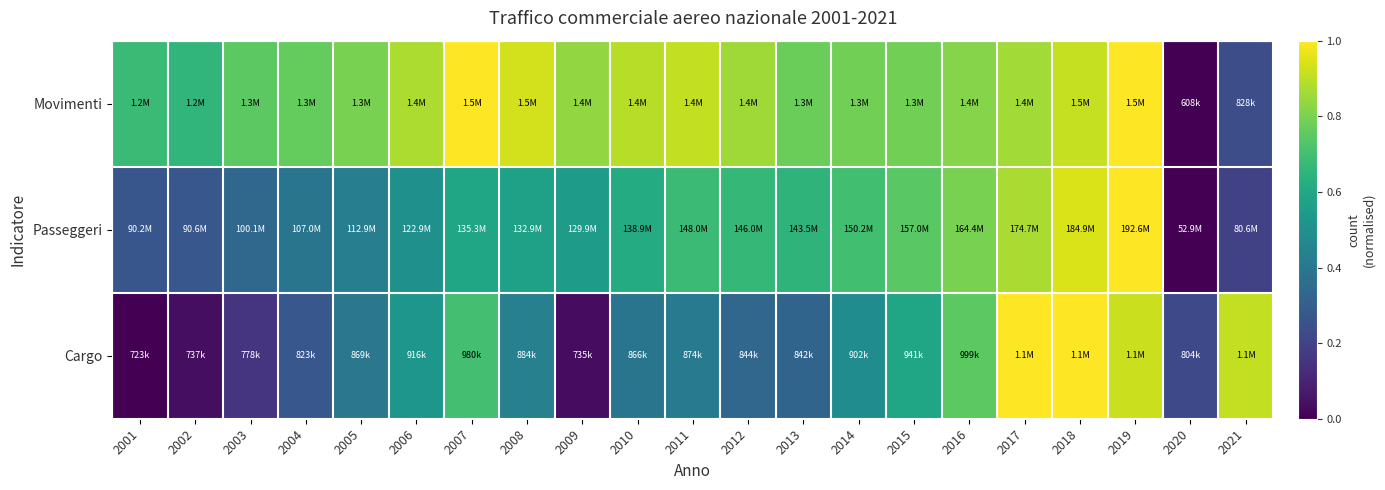

Reading left to right, list all the values displayed in this chart.

Movimenti: 2001=0.7	2002=0.7	2003=0.7	2004=0.8	2005=0.8	2006=0.9	2007=1.0	2008=0.9	2009=0.8	2010=0.9	2011=0.9	2012=0.9	2013=0.8	2014=0.8	2015=0.8	2016=0.8	2017=0.9	2018=0.9	2019=1.0	2020=0.0	2021=0.2
Passeggeri: 2001=0.3	2002=0.3	2003=0.3	2004=0.4	2005=0.4	2006=0.5	2007=0.6	2008=0.6	2009=0.6	2010=0.6	2011=0.7	2012=0.7	2013=0.6	2014=0.7	2015=0.7	2016=0.8	2017=0.9	2018=0.9	2019=1.0	2020=0.0	2021=0.2
Cargo: 2001=0.0	2002=0.0	2003=0.2	2004=0.3	2005=0.4	2006=0.5	2007=0.7	2008=0.4	2009=0.0	2010=0.4	2011=0.4	2012=0.3	2013=0.3	2014=0.5	2015=0.6	2016=0.7	2017=1.0	2018=1.0	2019=0.9	2020=0.2	2021=0.9